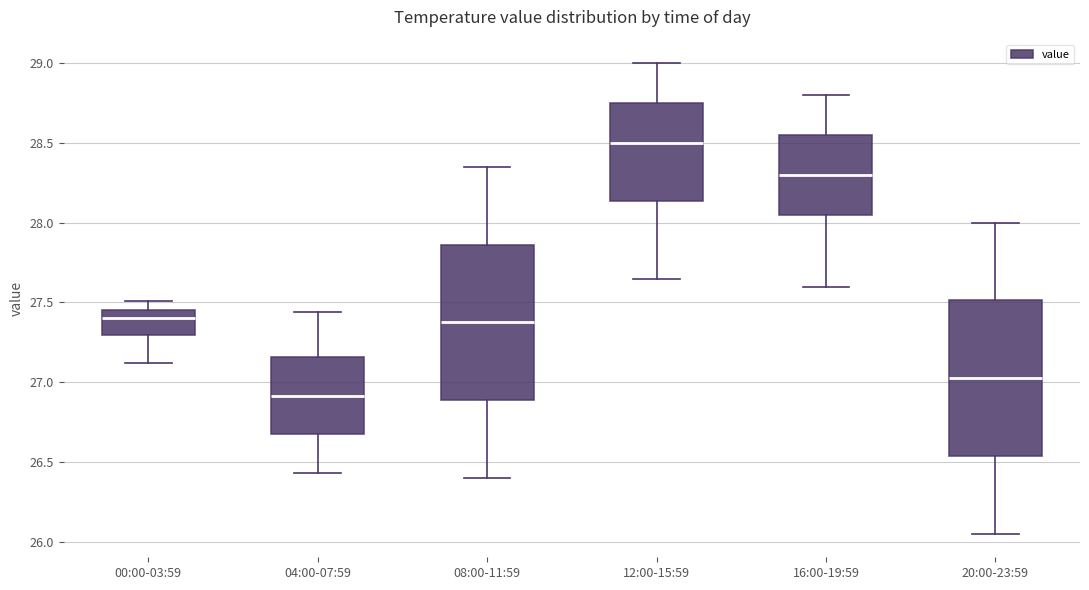

Reading left to right, read every box against the y-axis: the position of its median line, the range the box covers, and the ends of its whiskers. The values are not printed on the chart, so give them approximately, as read against the axis.

00:00-03:59: median 27.40, box 27.30 to 27.45, whiskers 27.10 to 27.50
04:00-07:59: median 26.90, box 26.65 to 27.15, whiskers 26.45 to 27.45
08:00-11:59: median 27.40, box 26.90 to 27.85, whiskers 26.40 to 28.35
12:00-15:59: median 28.50, box 28.15 to 28.75, whiskers 27.65 to 29.00
16:00-19:59: median 28.30, box 28.05 to 28.55, whiskers 27.60 to 28.80
20:00-23:59: median 27.05, box 26.55 to 27.50, whiskers 26.05 to 28.00